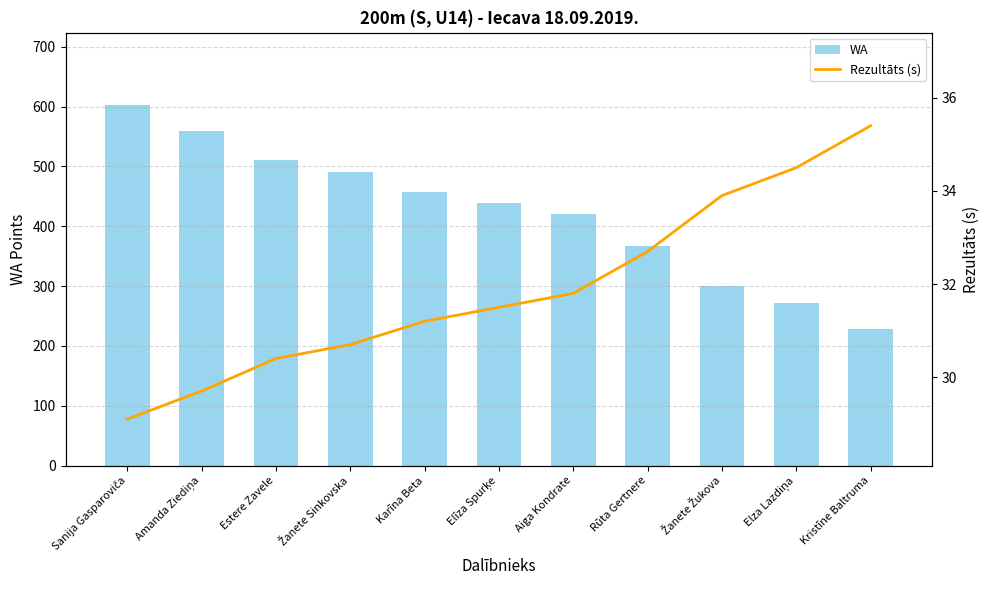

Which series has the widest spread of values?

WA